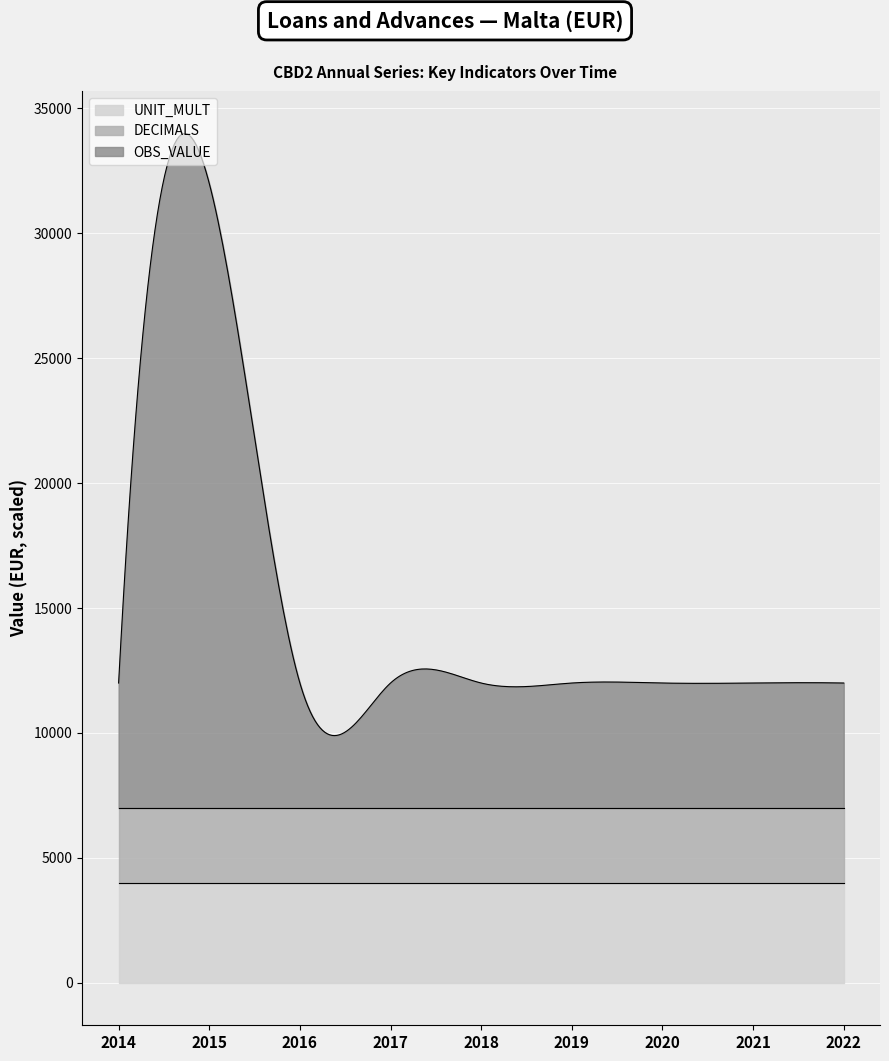

What is the minimum value for UNIT_MULT?

4000.0